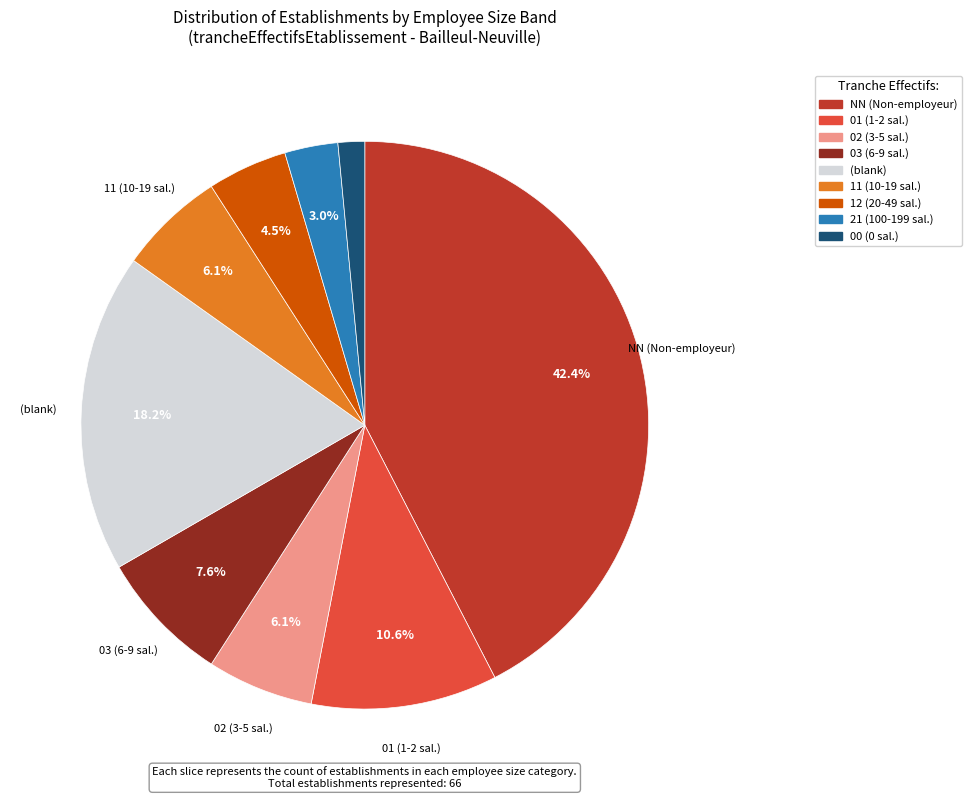

Is there any slice that represents more than half of the pie?

No